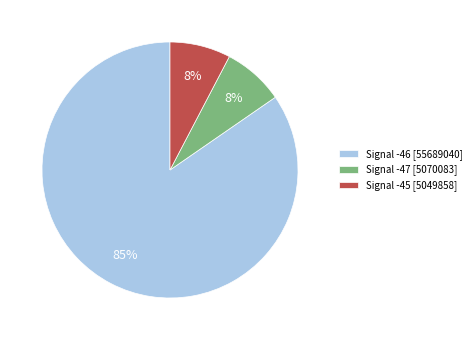

Count the number of slices in the pie.

3